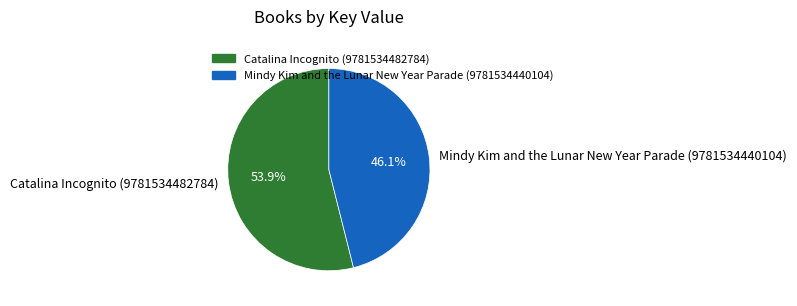

Which slice is the largest?

Catalina Incognito (9781534482784)